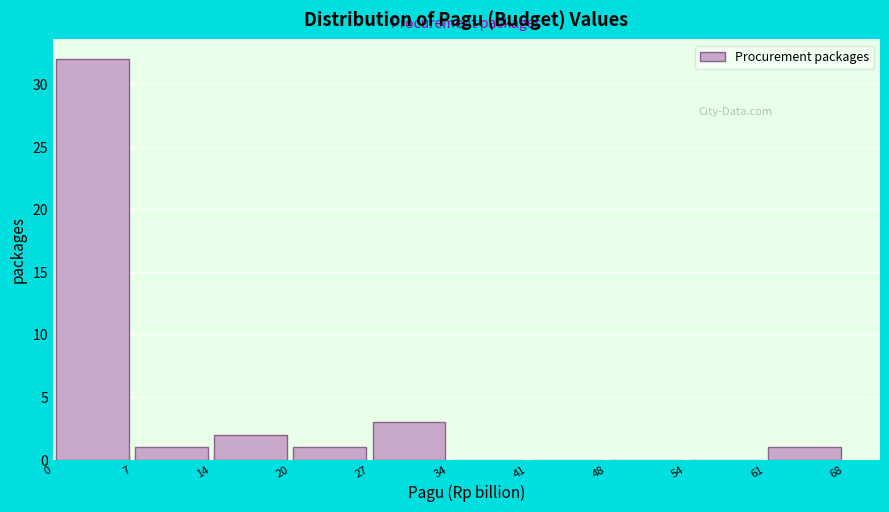

Reading left to right, list every bar in this chart as the range it spans on the x-axis followed by its height. The values are not printed on the chart, so give them approximately, as read against the axis.

0 to 7: 32
7 to 14: 1
14 to 20: 2
20 to 27: 1
27 to 34: 3
34 to 41: 0
41 to 48: 0
48 to 54: 0
54 to 61: 0
61 to 68: 1